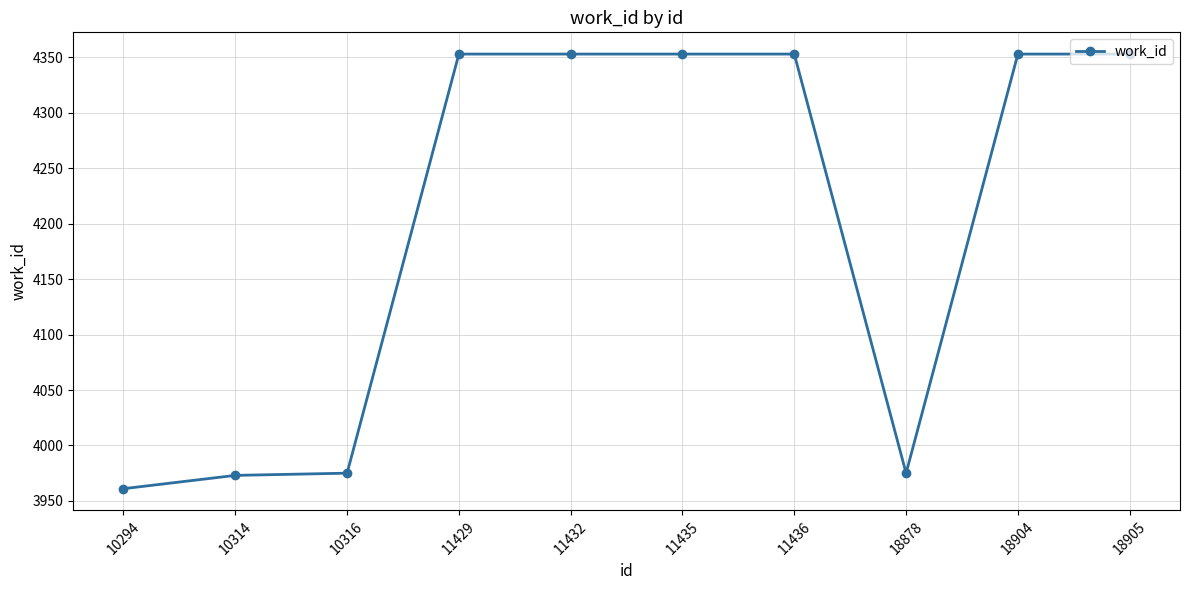

Is it true that the value at 11436 is 5923?

False